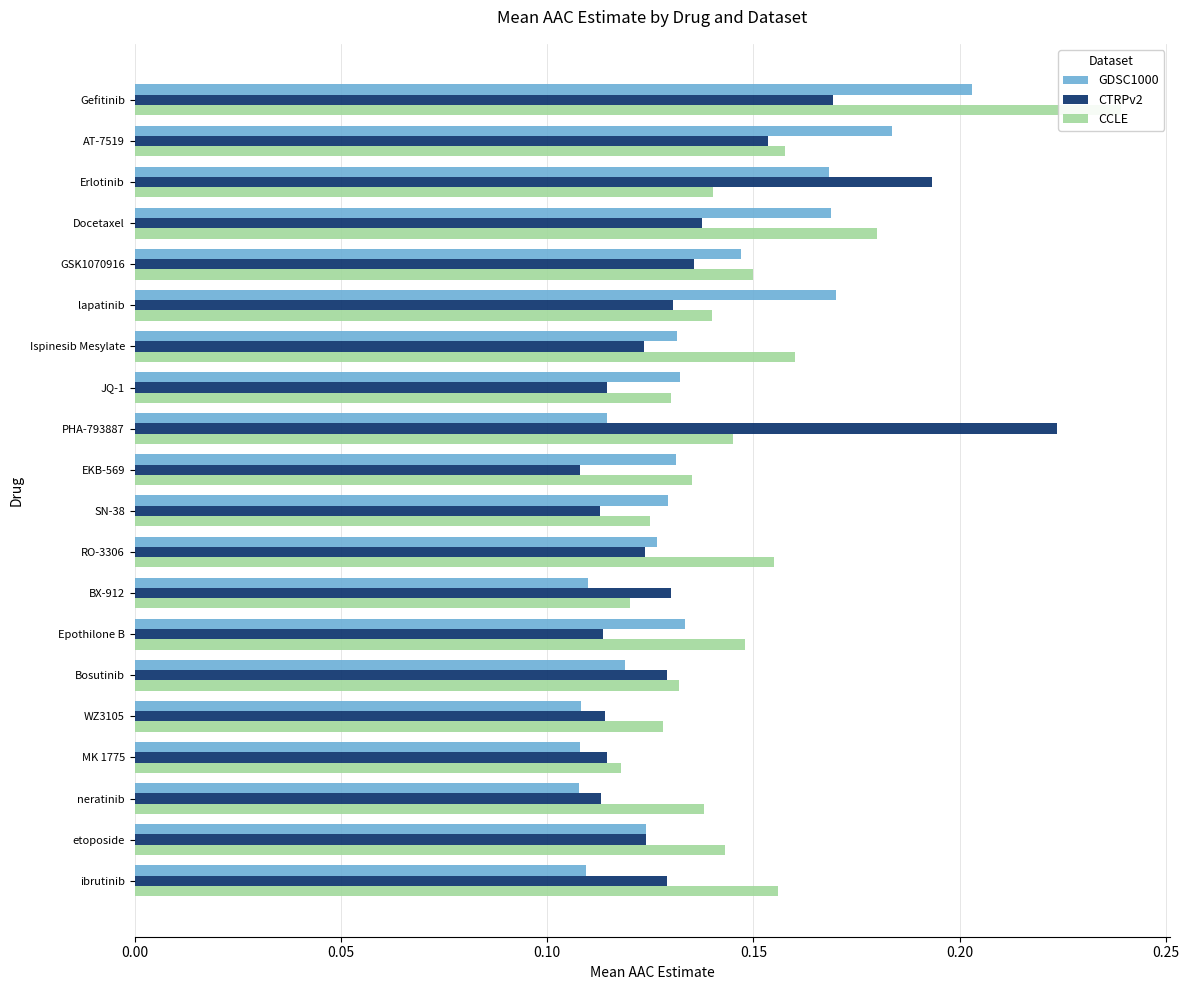

The value of GDSC1000 at Bosutinib is 0.1. True or false?

True